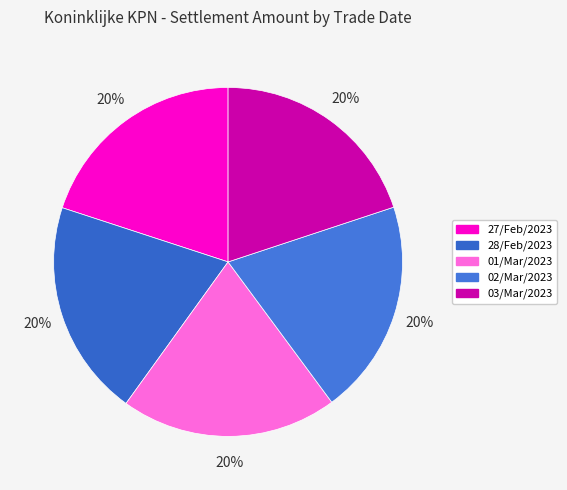

The 02/Mar/2023 slice represents 20% of the pie. True or false?

True